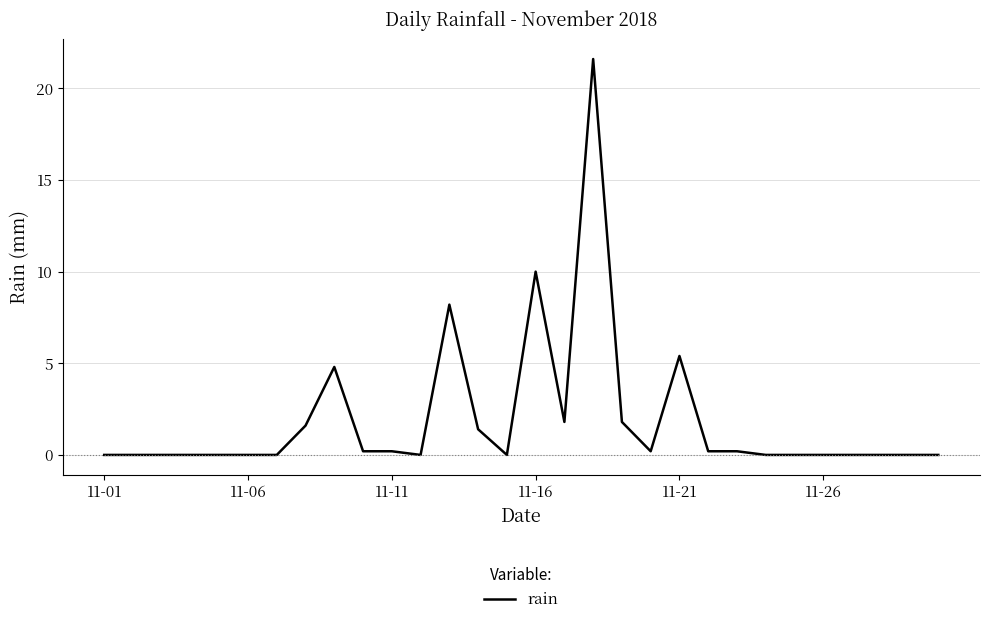

Is this an area chart (filled region under the line)?

No